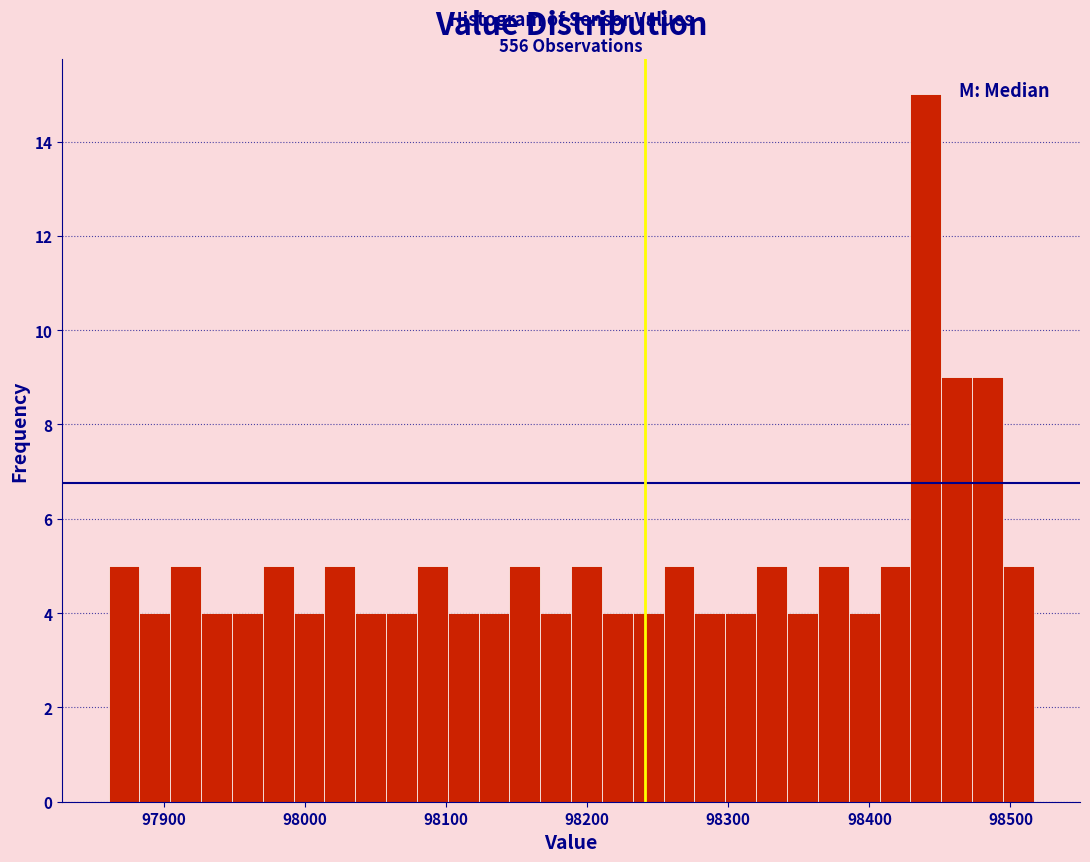

Around what value on the x-axis is the tallest bar? Give the approximate position of its centre, as read against the axis.

98440